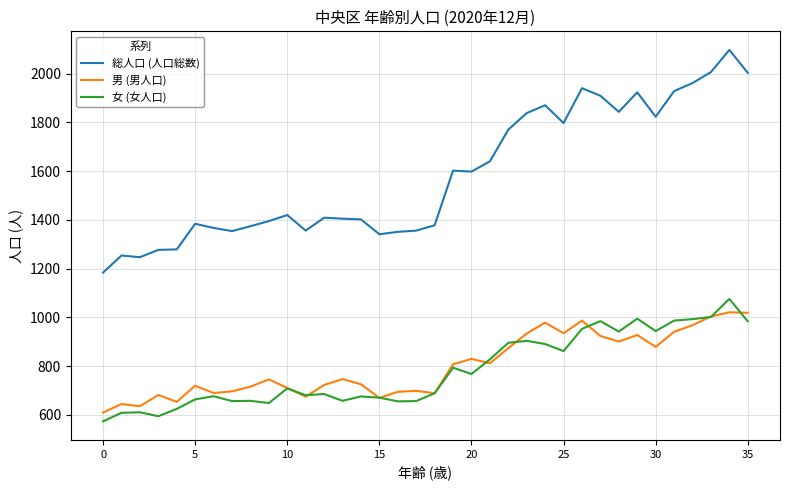

What is the smallest value displayed?

574